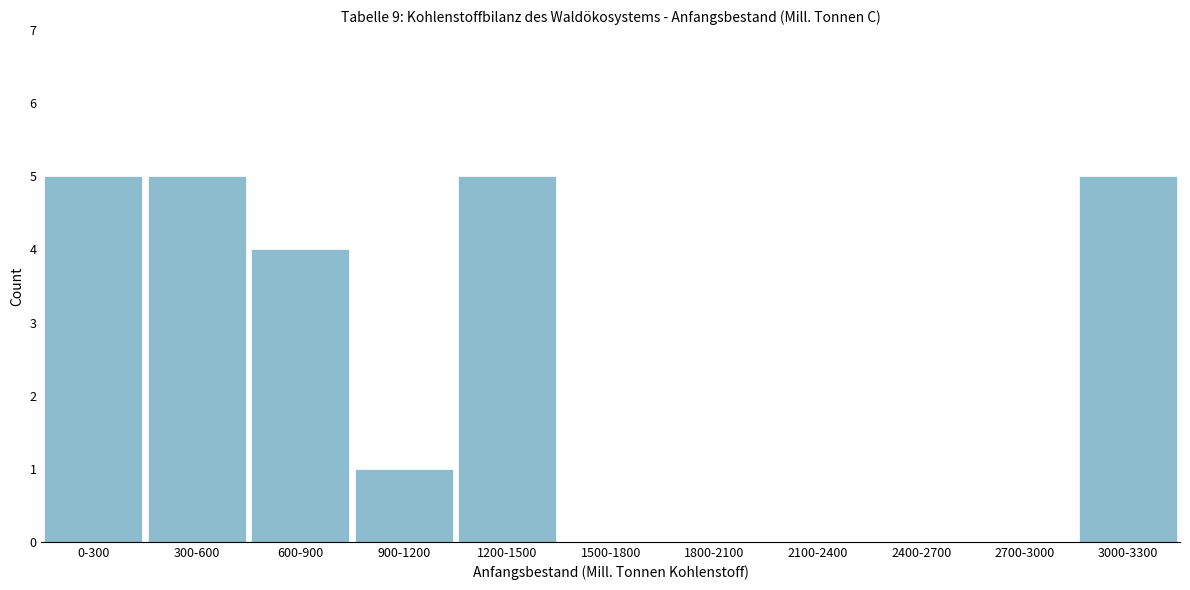

Reading right to left, extract all data points from this chart.

3000-3300=5	2700-3000=0	2400-2700=0	2100-2400=0	1800-2100=0	1500-1800=0	1200-1500=5	900-1200=1	600-900=4	300-600=5	0-300=5